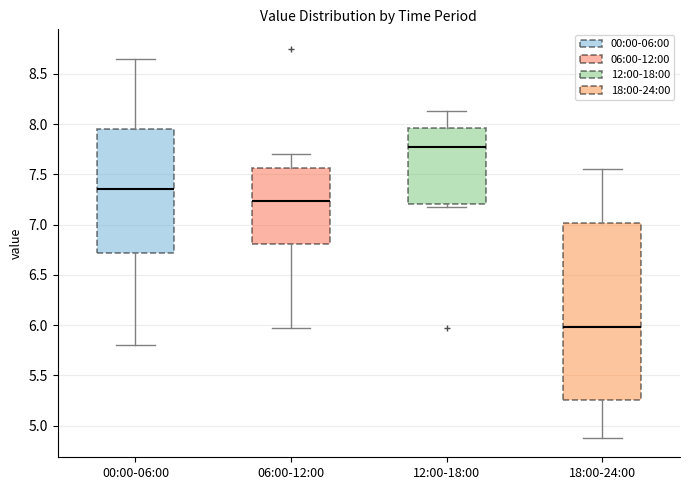

Comparing the boxes themselves (not the whiskers), which one is the tallest?

18:00-24:00